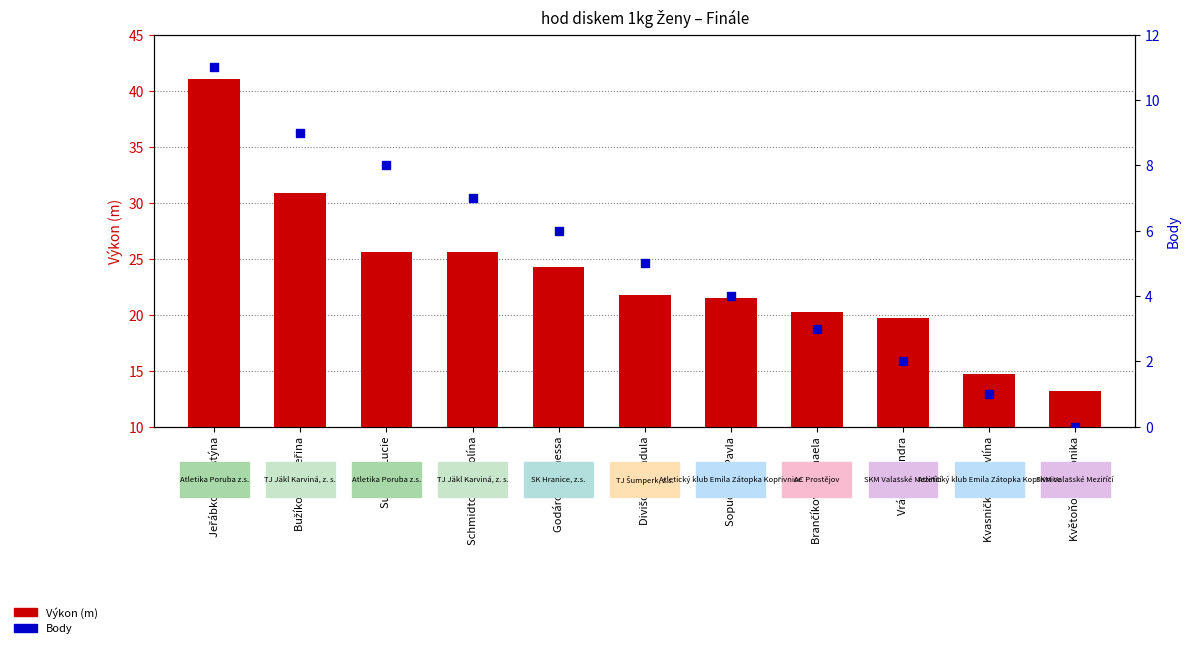

What are all the series names shown in the legend?

Výkon (m), Body